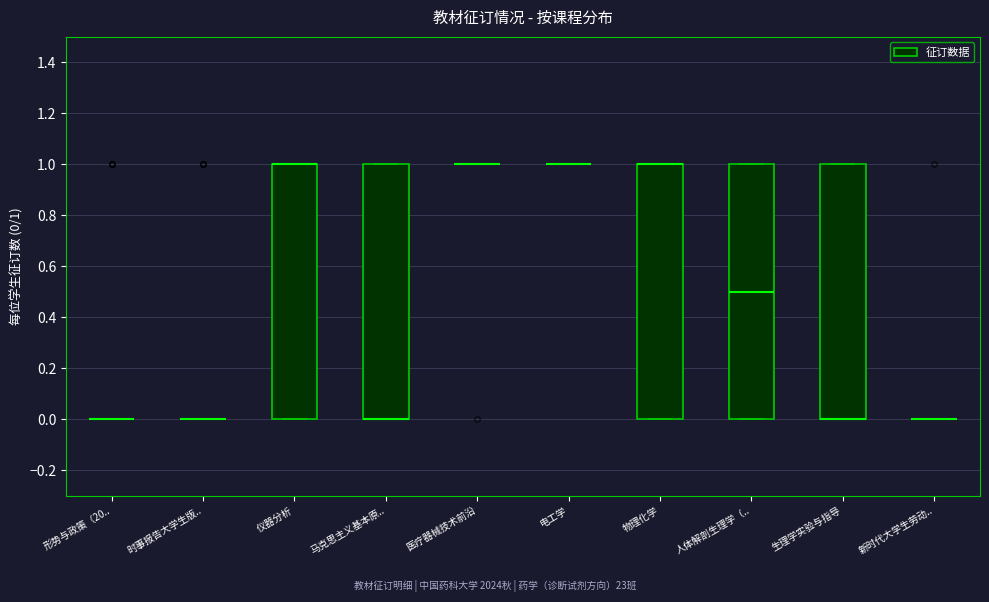

Reading left to right, read every box against the y-axis: the position of its median line, the range the box covers, and the ends of its whiskers. The values are not printed on the chart, so give them approximately, as read against the axis.

形势与政策（20..: box collapsed to a line at 0.0, whiskers 0.0 to 0.0
时事报告大学生版..: box collapsed to a line at 0.0, whiskers 0.0 to 0.0
仪器分析: median 1.0 (drawn on the box's upper edge), box 0.0 to 1.0, whiskers 0.0 to 1.0
马克思主义基本原..: median 0.0 (drawn on the box's lower edge), box 0.0 to 1.0, whiskers 0.0 to 1.0
医疗器械技术前沿: box collapsed to a line at 1.0, whiskers 1.0 to 1.0
电工学: box collapsed to a line at 1.0, whiskers 1.0 to 1.0
物理化学: median 1.0 (drawn on the box's upper edge), box 0.0 to 1.0, whiskers 0.0 to 1.0
人体解剖生理学（..: median 0.5, box 0.0 to 1.0, whiskers 0.0 to 1.0
生理学实验与指导: median 0.0 (drawn on the box's lower edge), box 0.0 to 1.0, whiskers 0.0 to 1.0
新时代大学生劳动..: box collapsed to a line at 0.0, whiskers 0.0 to 0.0